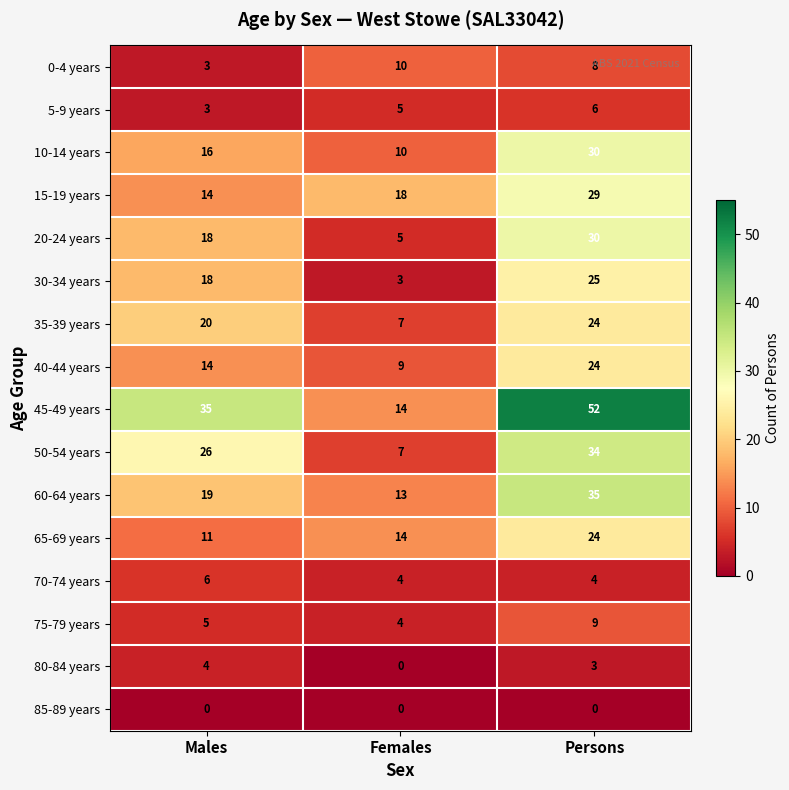

Read the 75-79 years value at Males.

5